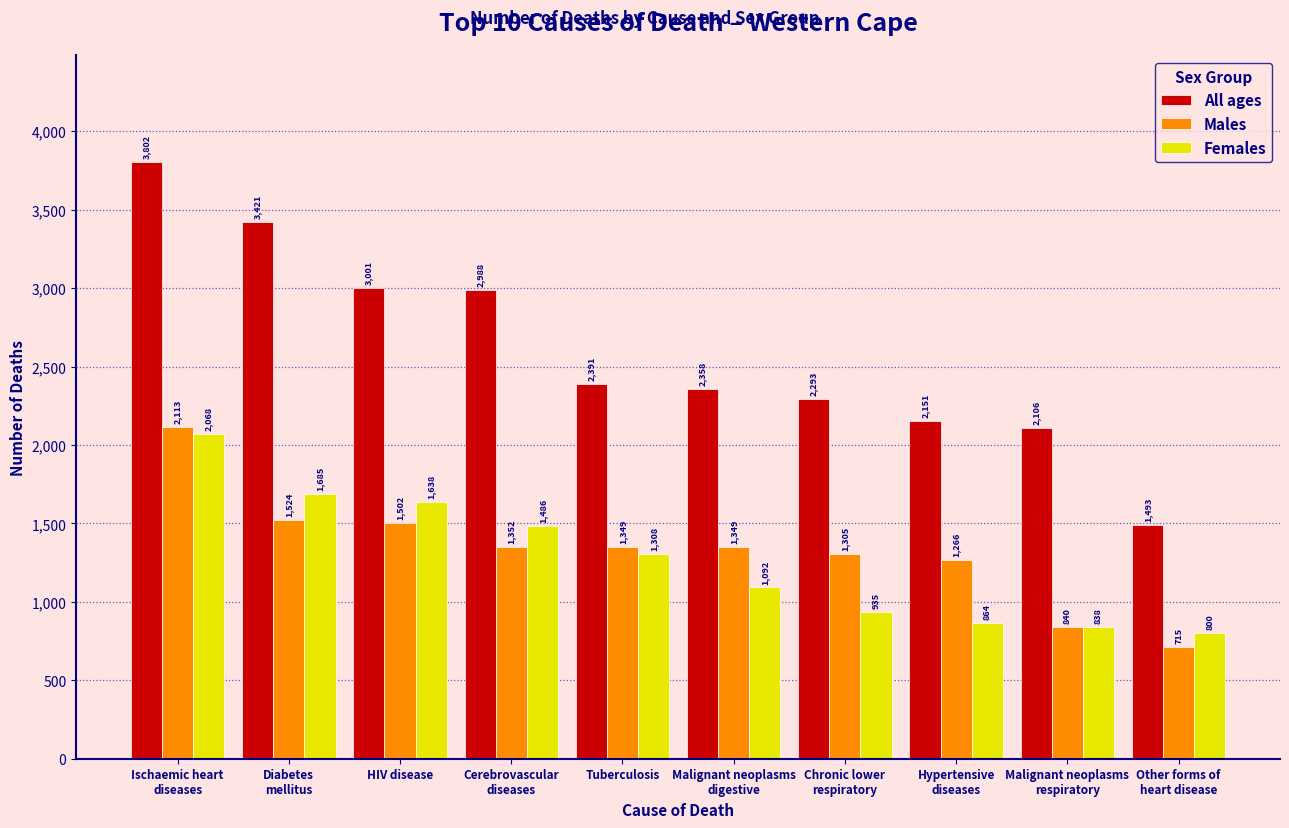

Reading left to right, extract all data points from this chart.

All ages: 3802	3421	3001	2988	2391	2358	2293	2151	2106	1493
Males: 2113	1524	1502	1352	1349	1349	1305	1266	840	715
Females: 2068	1685	1638	1486	1308	1092	935	864	838	800